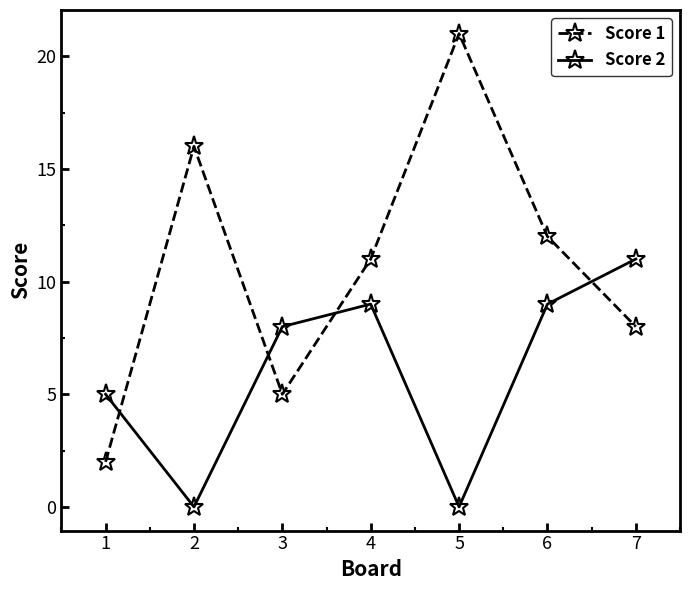

Between 1 and 5, which series saw the biggest shift?

Score 1